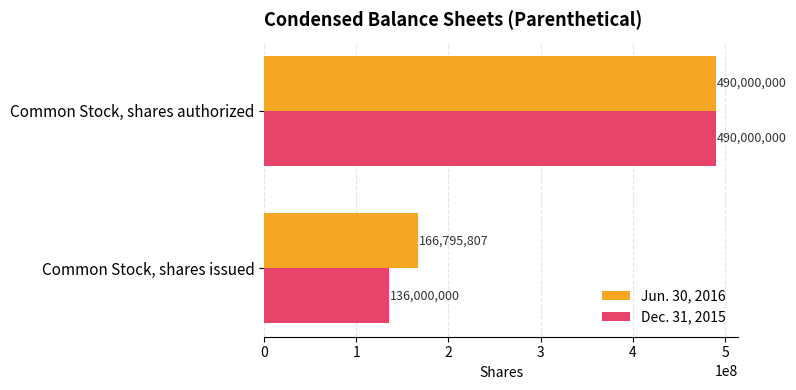

At which category is the sum across all series the highest?

Common Stock, shares authorized